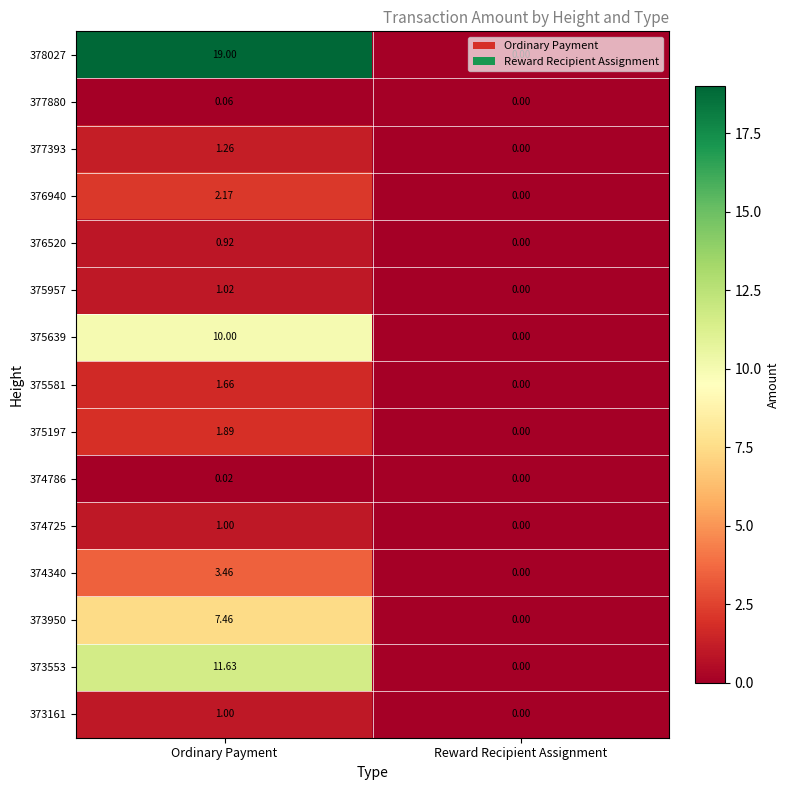

Which series has the largest total across all categories?

378027